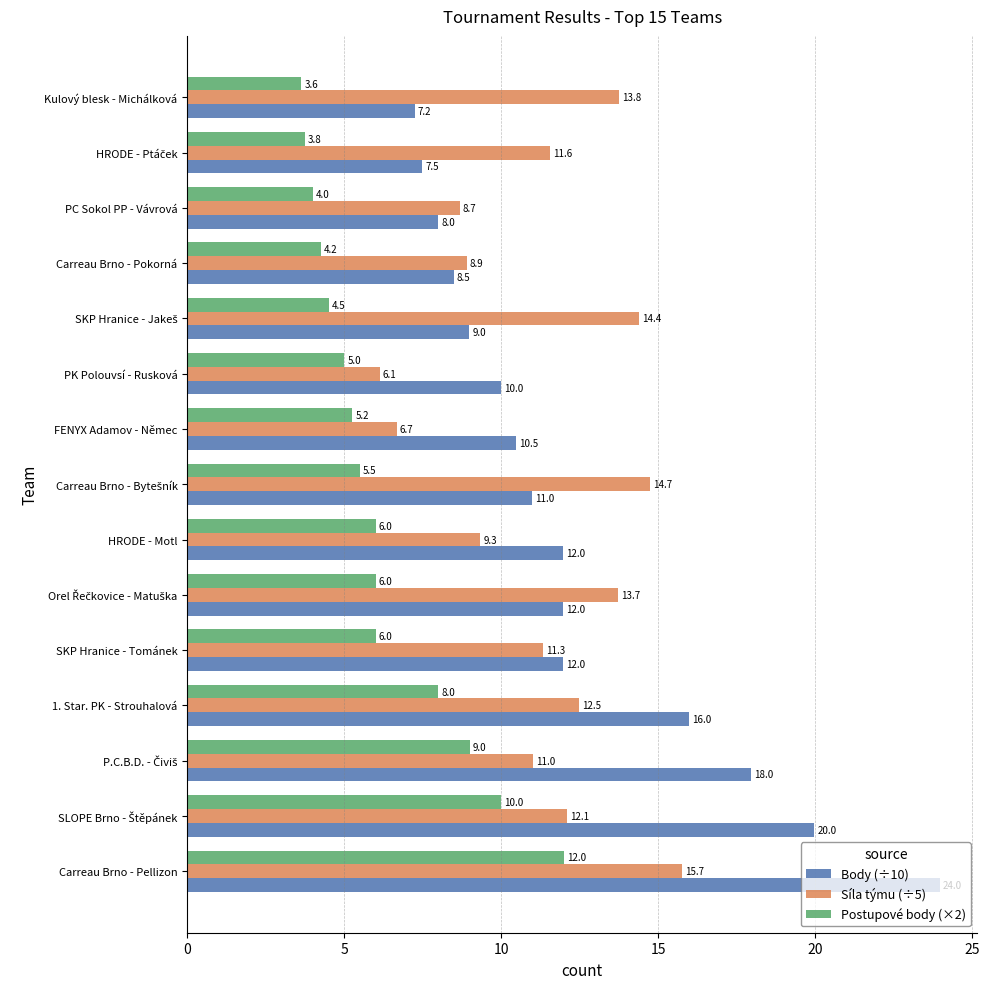

What is the average value of the Postupové body (×2) series?

6.2